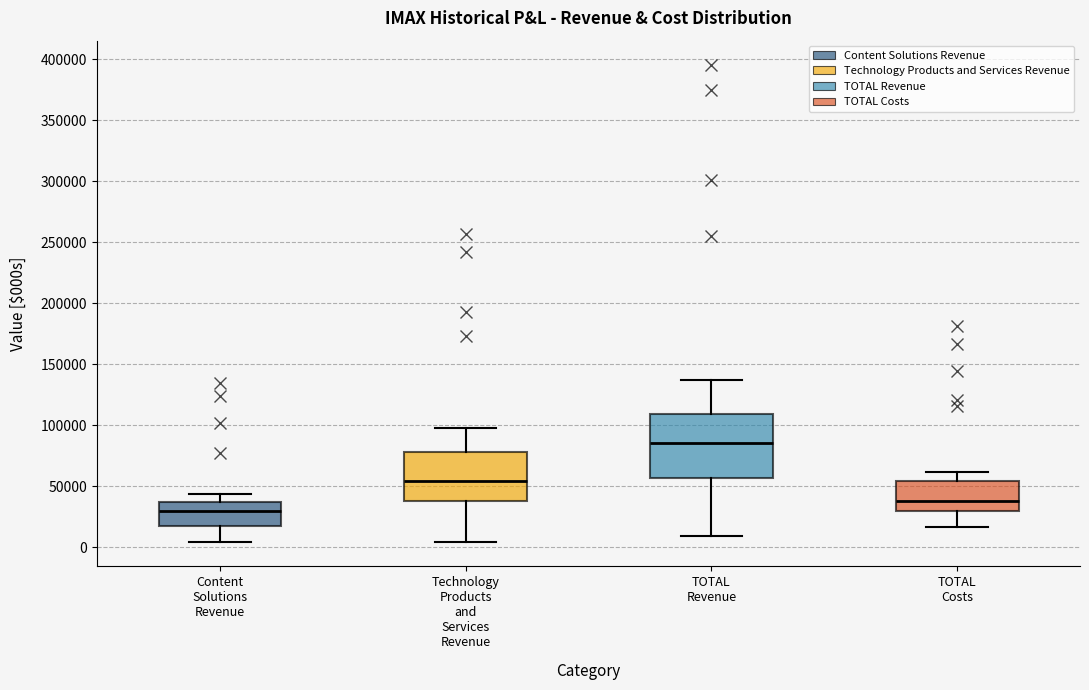

Which box has the highest median line?

TOTAL Revenue